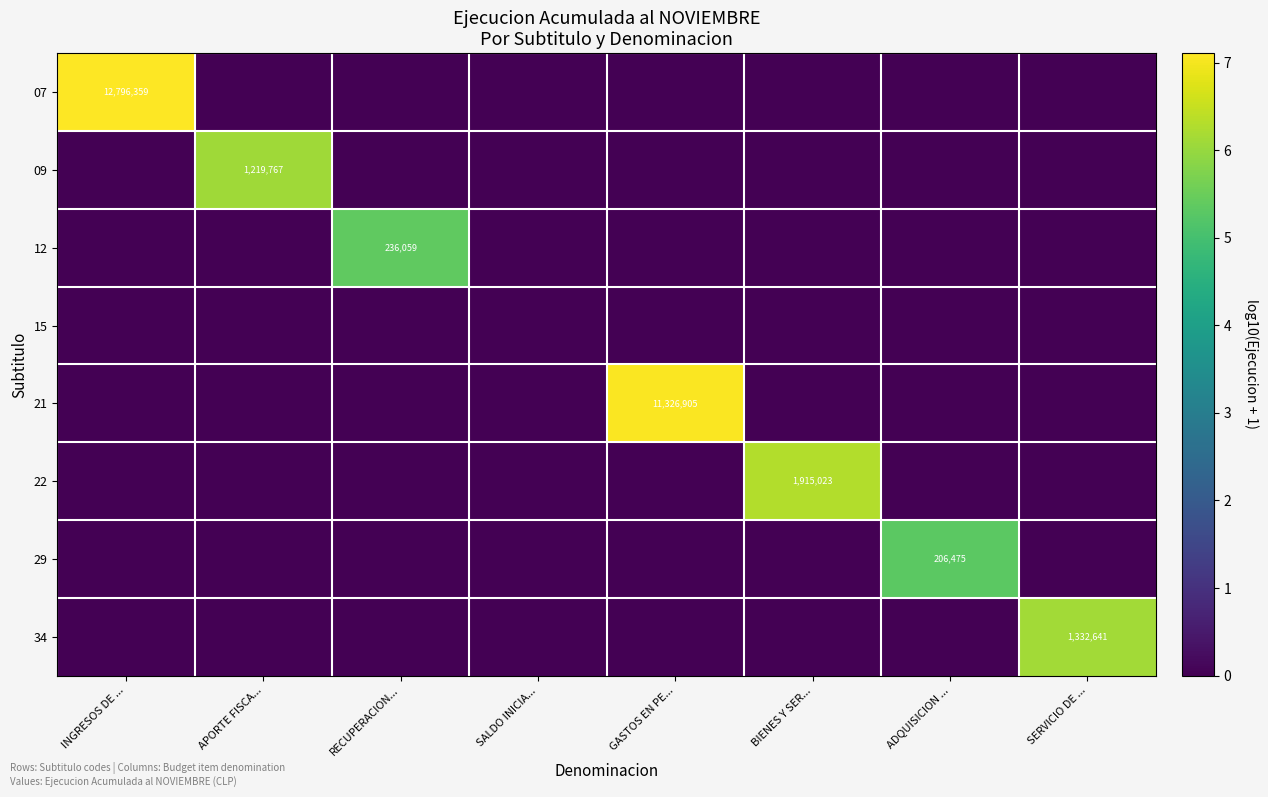

Rank the series by their maximum value, from lowest to highest.

15, 29, 12, 09, 34, 22, 21, 07